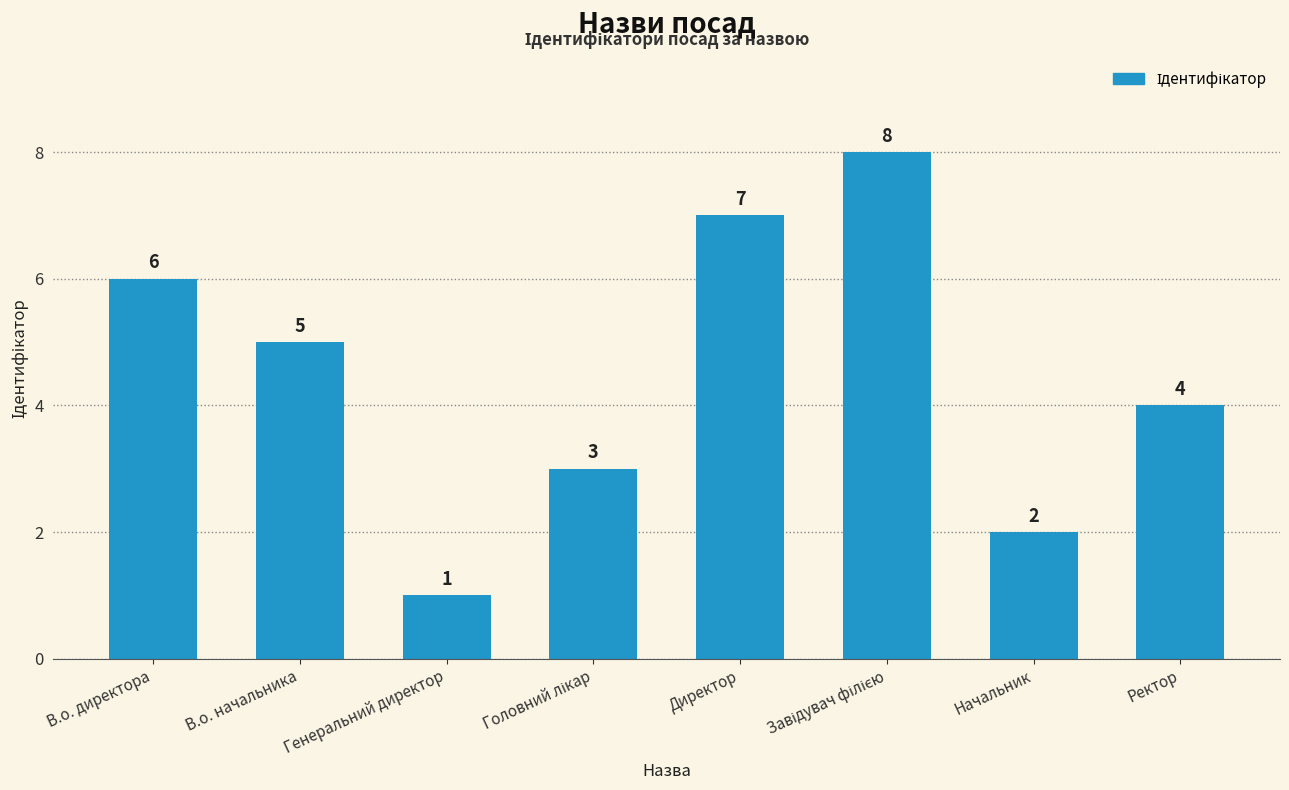

What is the minimum value shown in the chart?

1